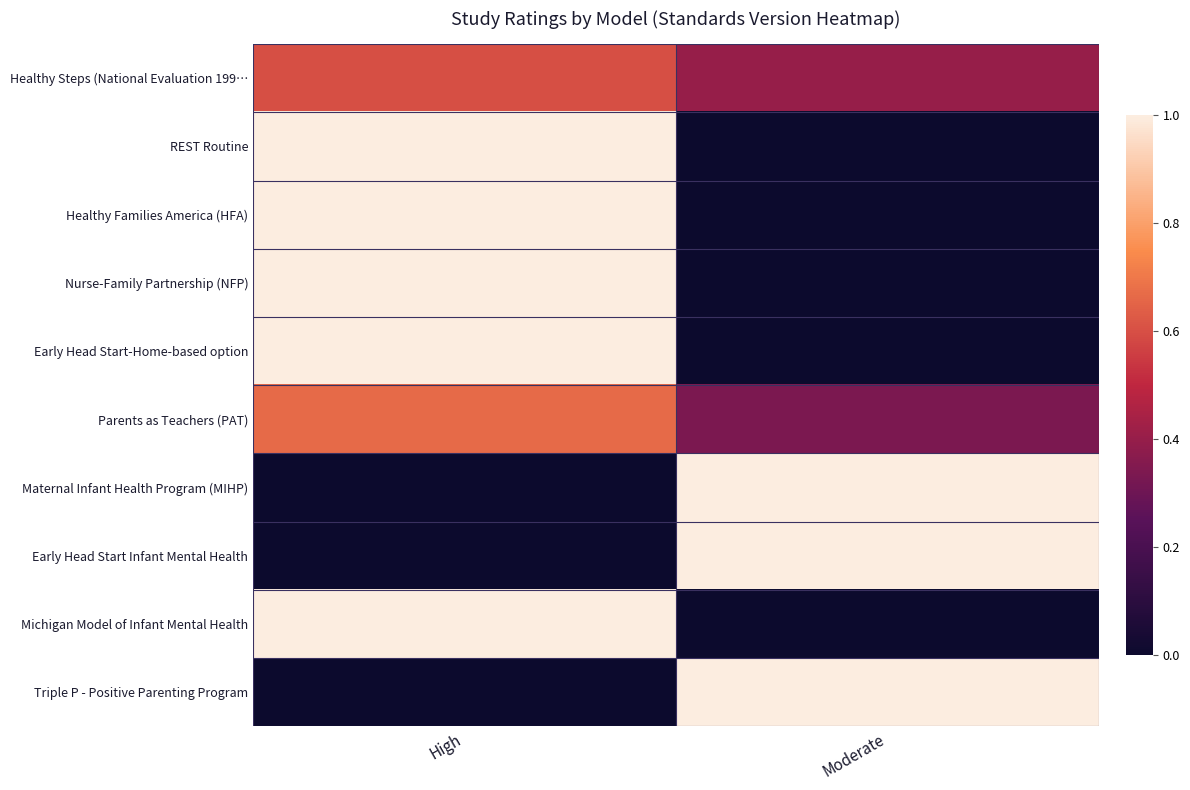

At Moderate, list the series in order from largest to smallest.

Maternal Infant Health Program (MIHP), Early Head Start Infant Mental Health, Triple P - Positive Parenting Program, Healthy Steps (National Evaluation 199…, Parents as Teachers (PAT), REST Routine, Healthy Families America (HFA), Nurse-Family Partnership (NFP), Early Head Start-Home-based option, Michigan Model of Infant Mental Health